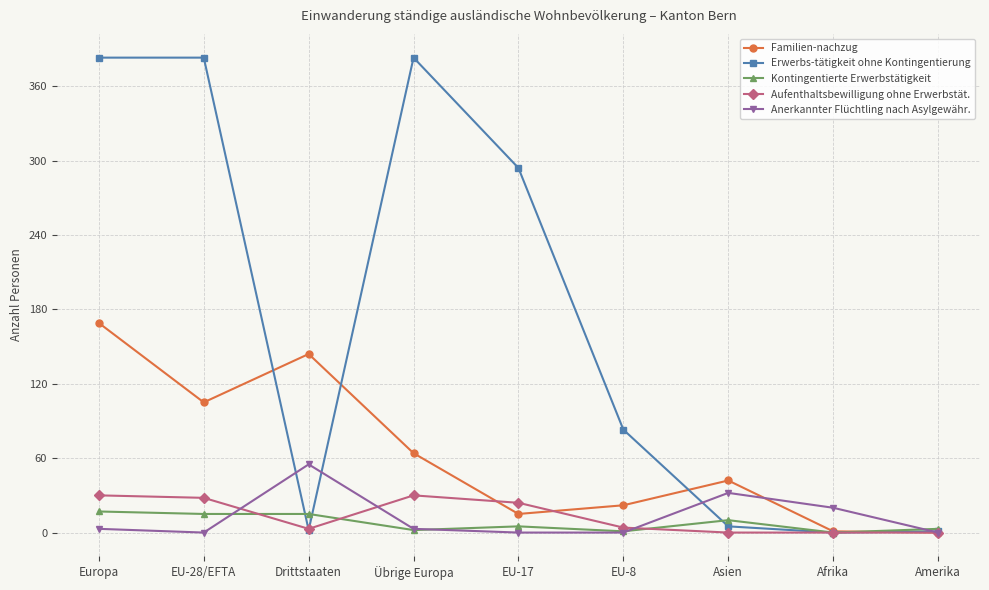

Does the chart display data point markers on the line(s)?

Yes